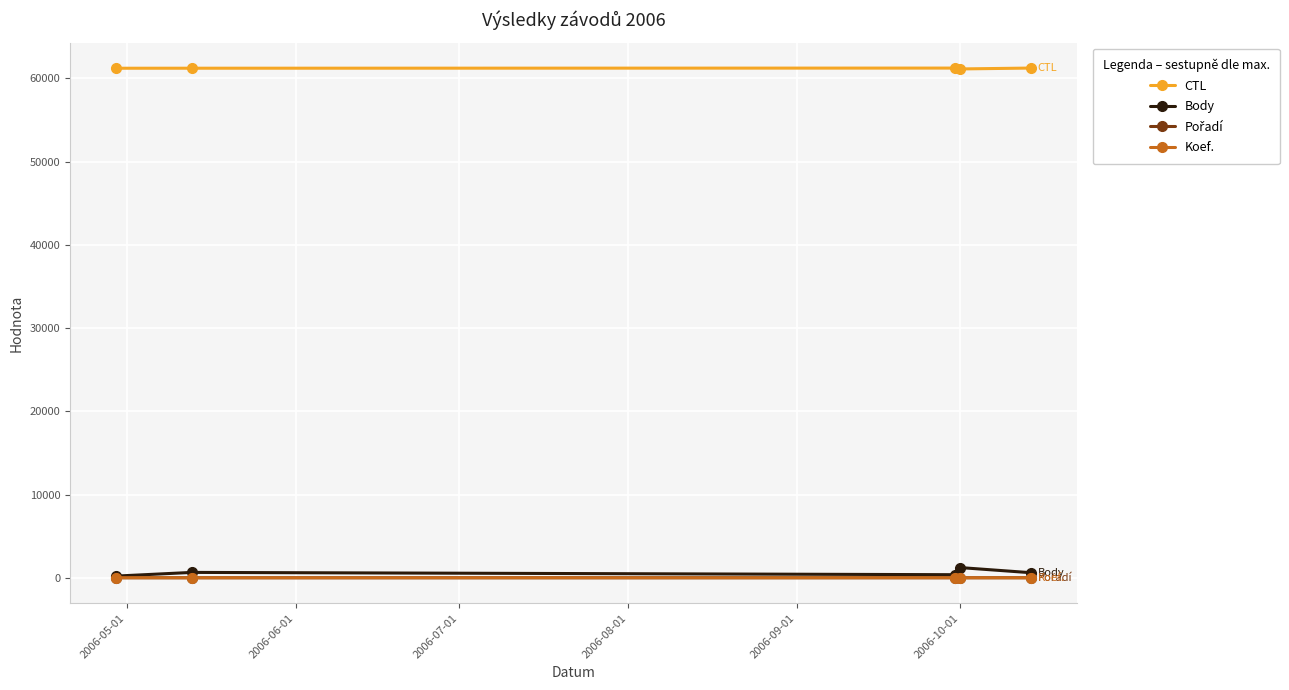

True or false: Body and CTL cross at least once.

False